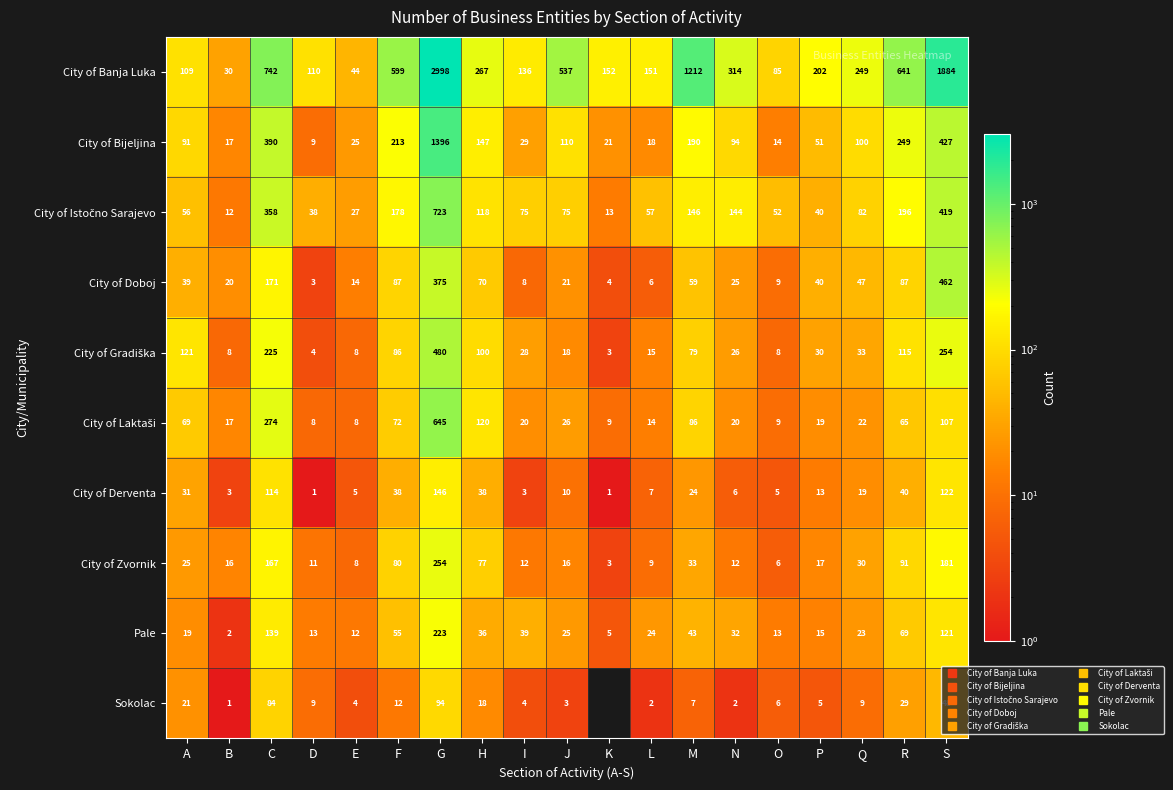

At which category is the sum across all series the highest?

G